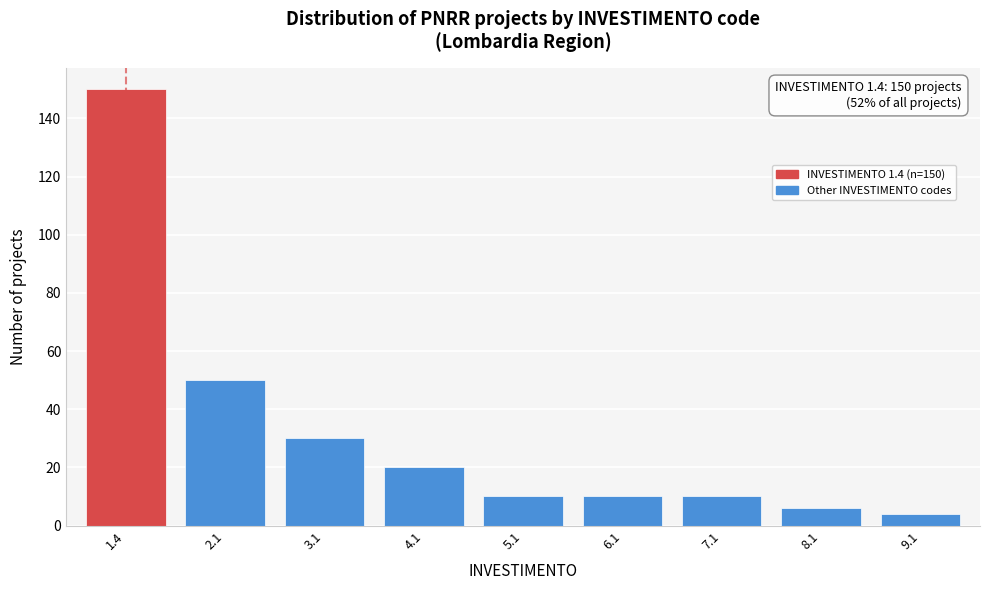

Reading right to left, list all the values displayed in this chart.

9.1=4	8.1=6	7.1=10	6.1=10	5.1=10	4.1=20	3.1=30	2.1=50	1.4=150